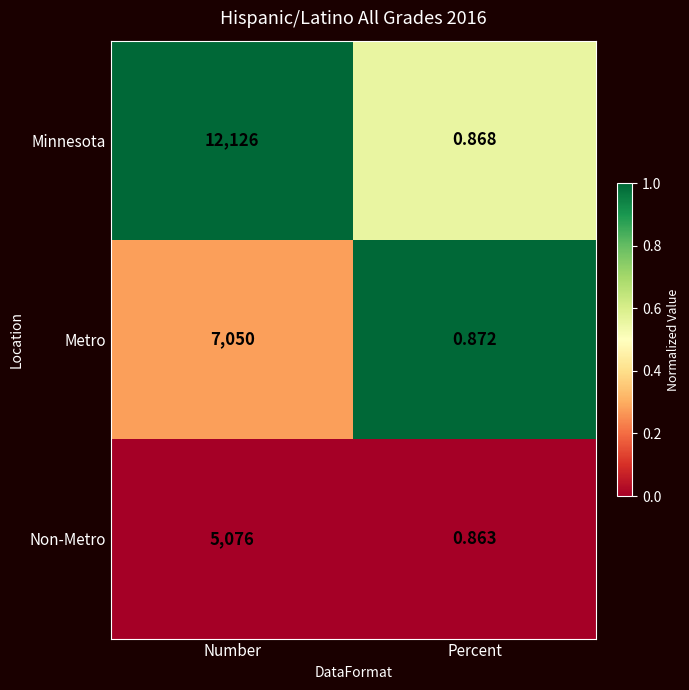

Which series changed the most between Number and Percent?

Minnesota